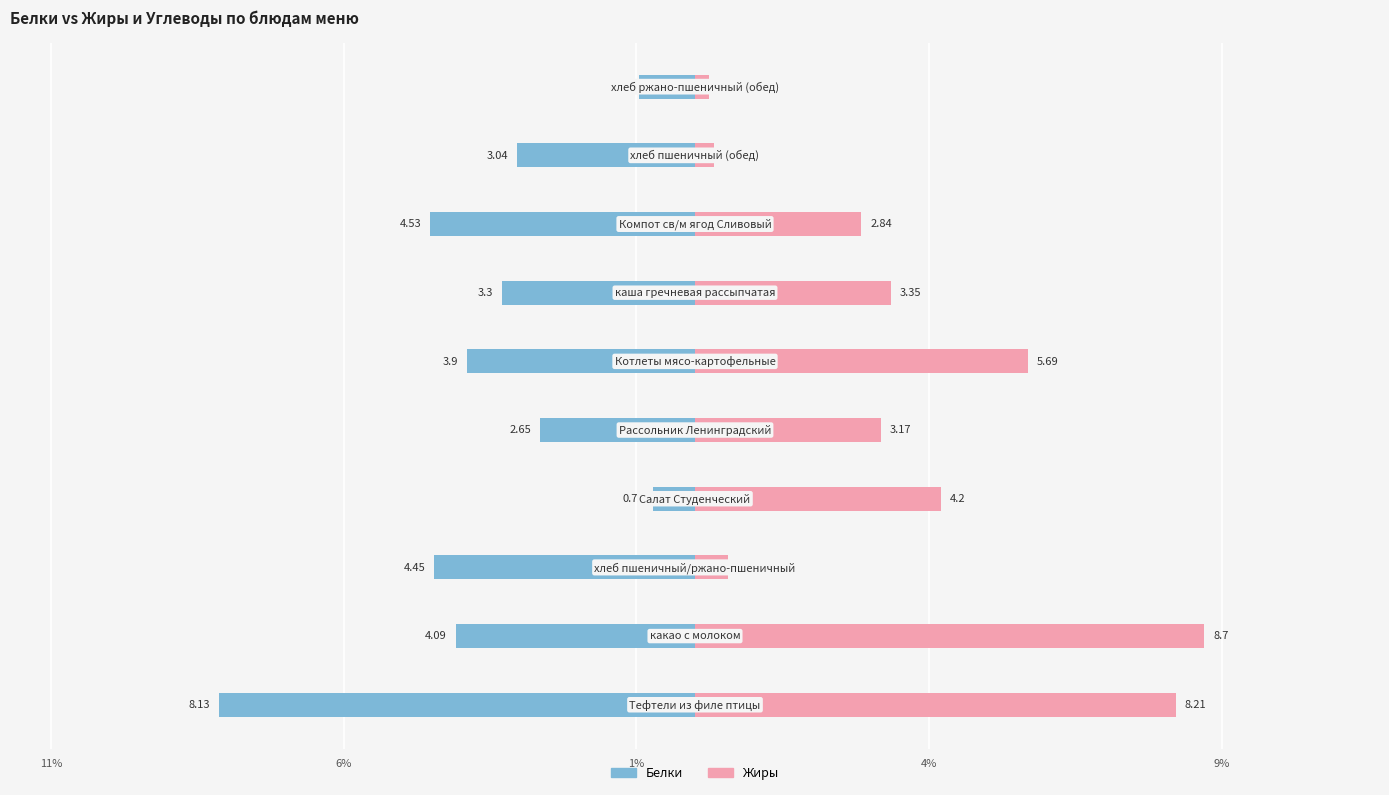

What is the difference between the Белки values at 1% and 4%?

3.7